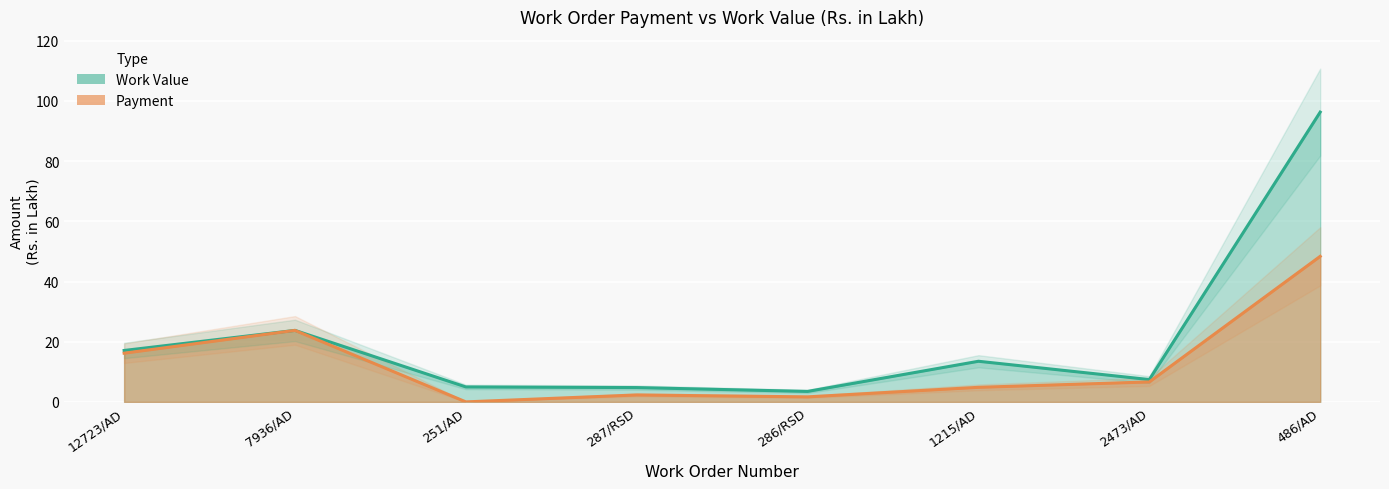

How many data points in Payment are above 6?

4